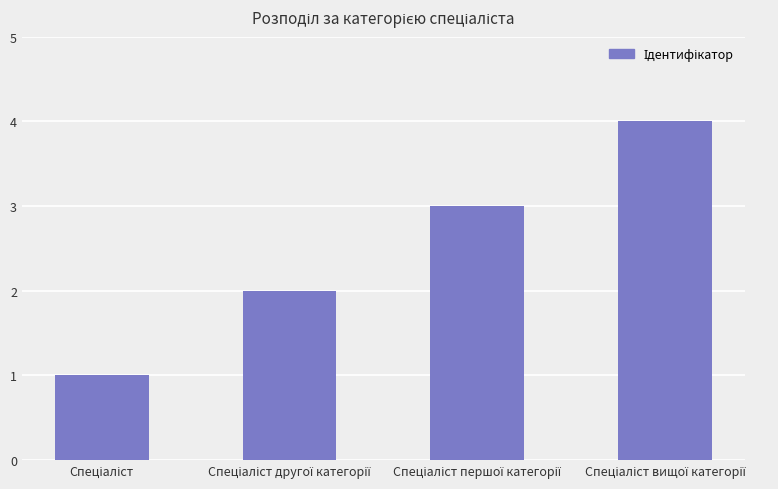

What is the minimum value shown in the chart?

1